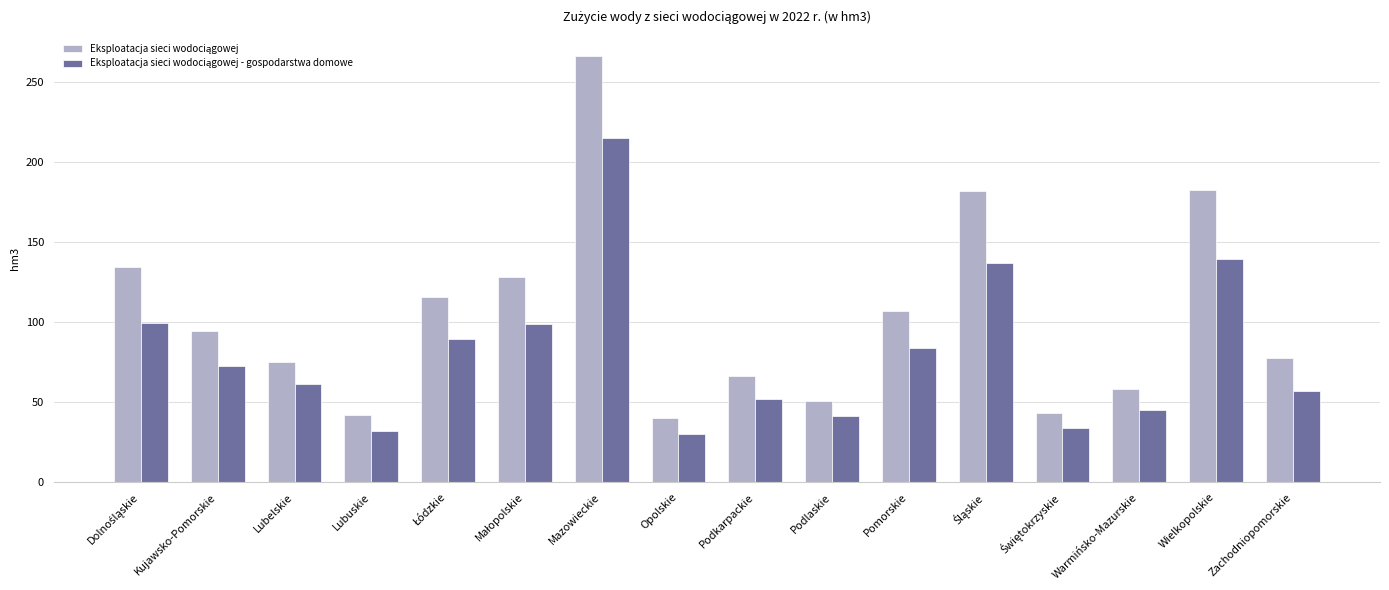

Which category has the highest value across all series?

Mazowieckie